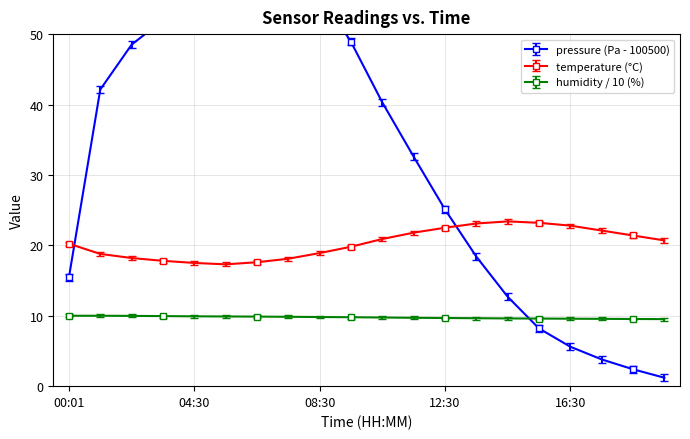

True or false: temperature has a value of 9.7 at 05:30.

False